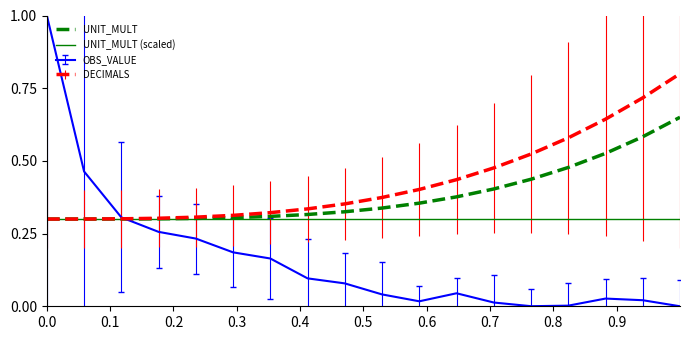

Which series has the largest range (max minus min)?

OBS_VALUE